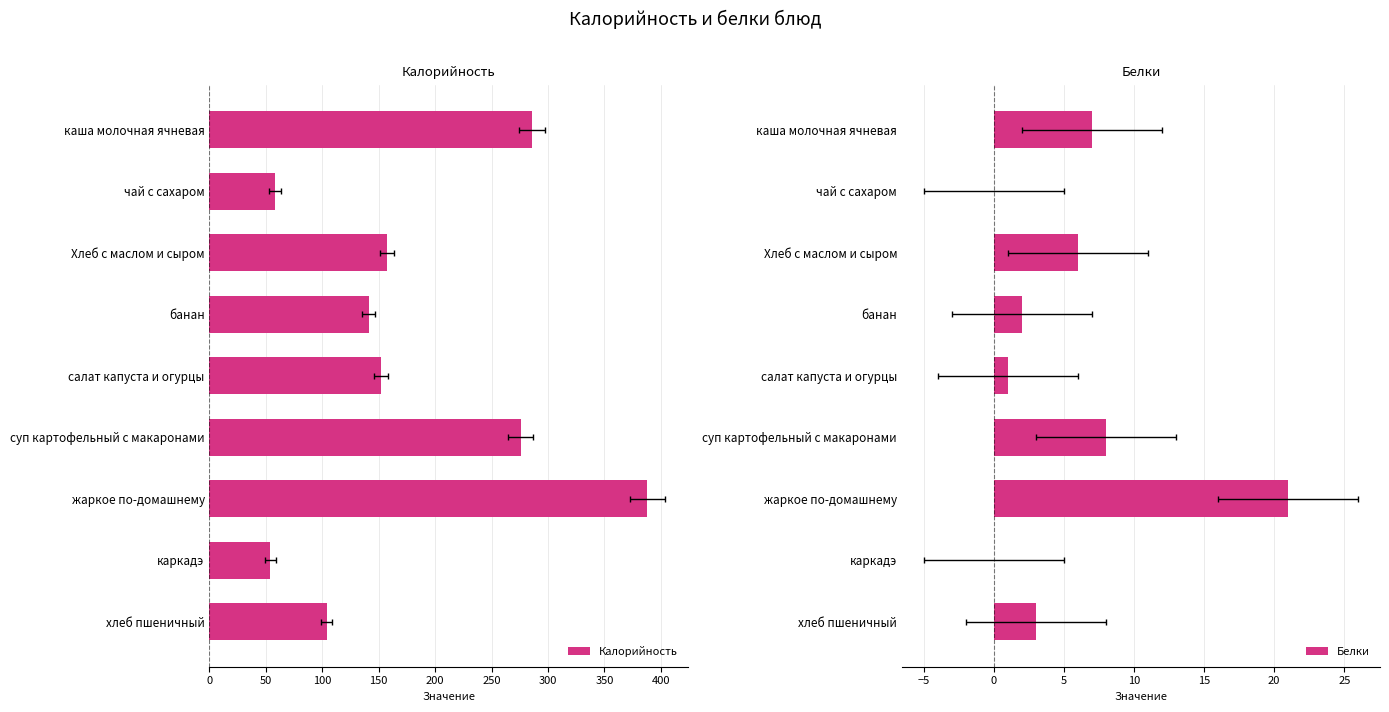

Which series has the largest total across all categories?

Калорийность